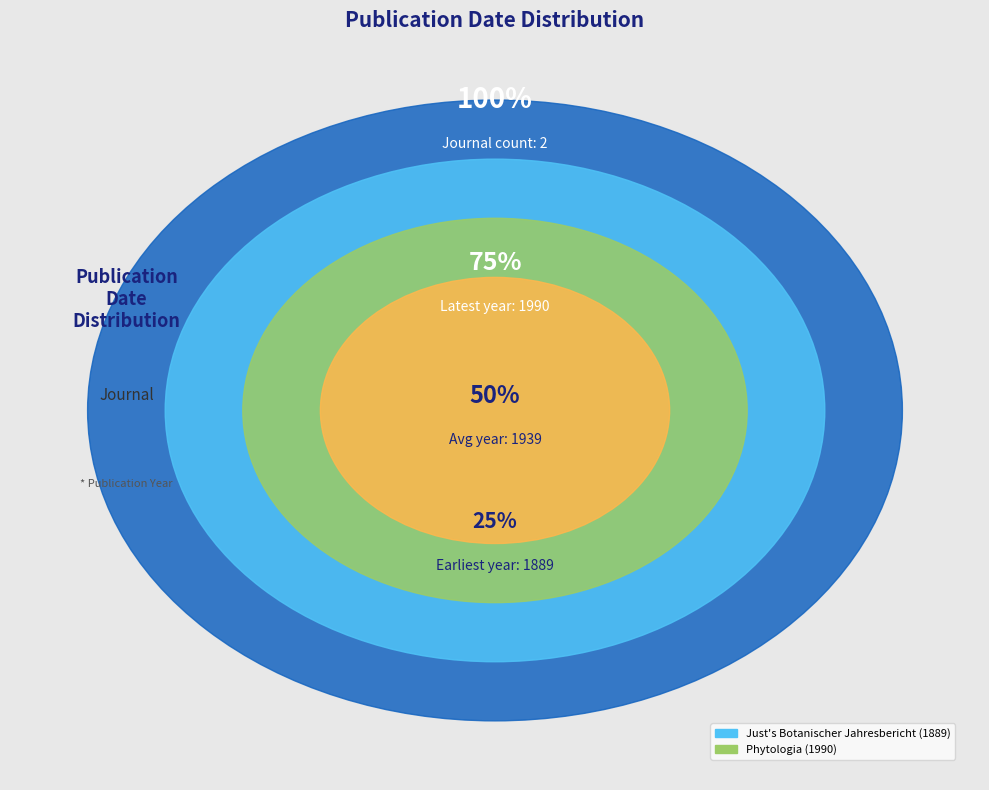

Which slice represents more than half of the pie?

Phytologia (1990)